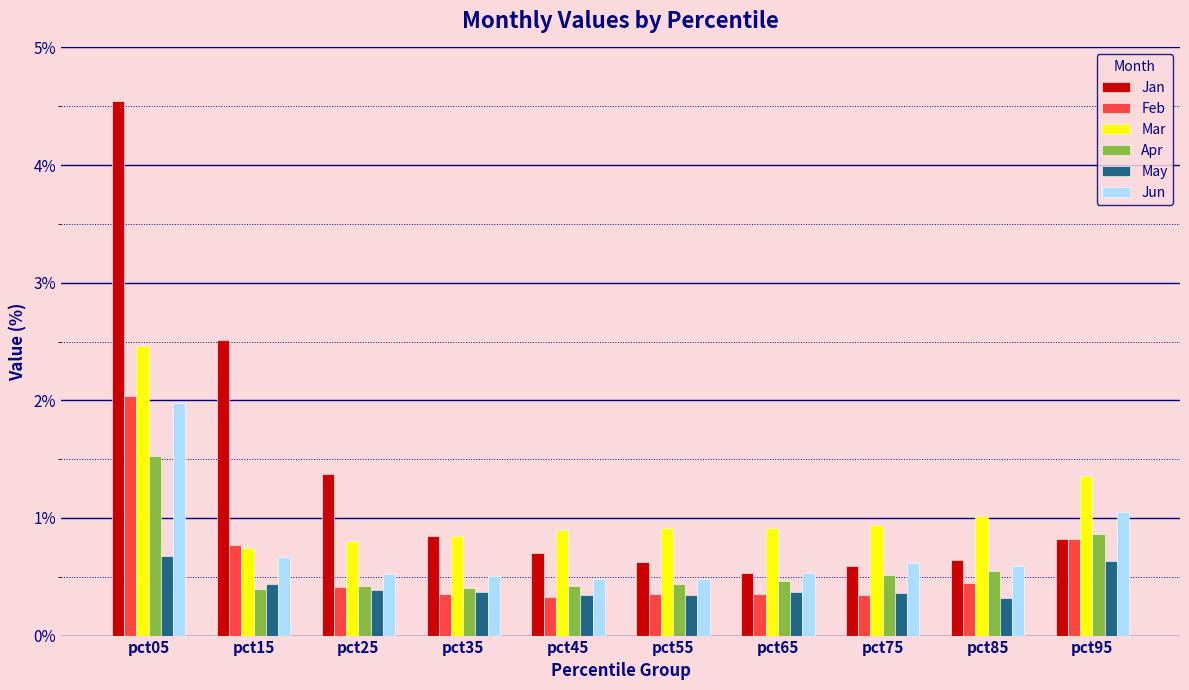

Which series has the widest spread of values?

Jan